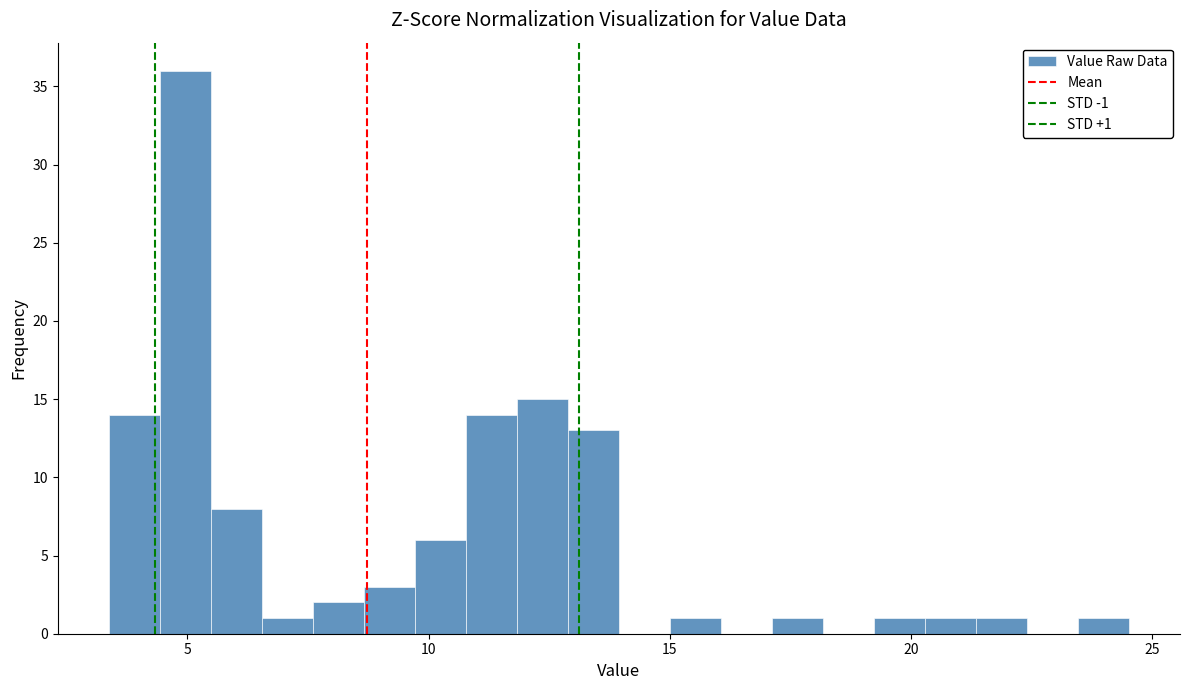

Around what value on the x-axis is the tallest bar? Give the approximate position of its centre, as read against the axis.

5.0